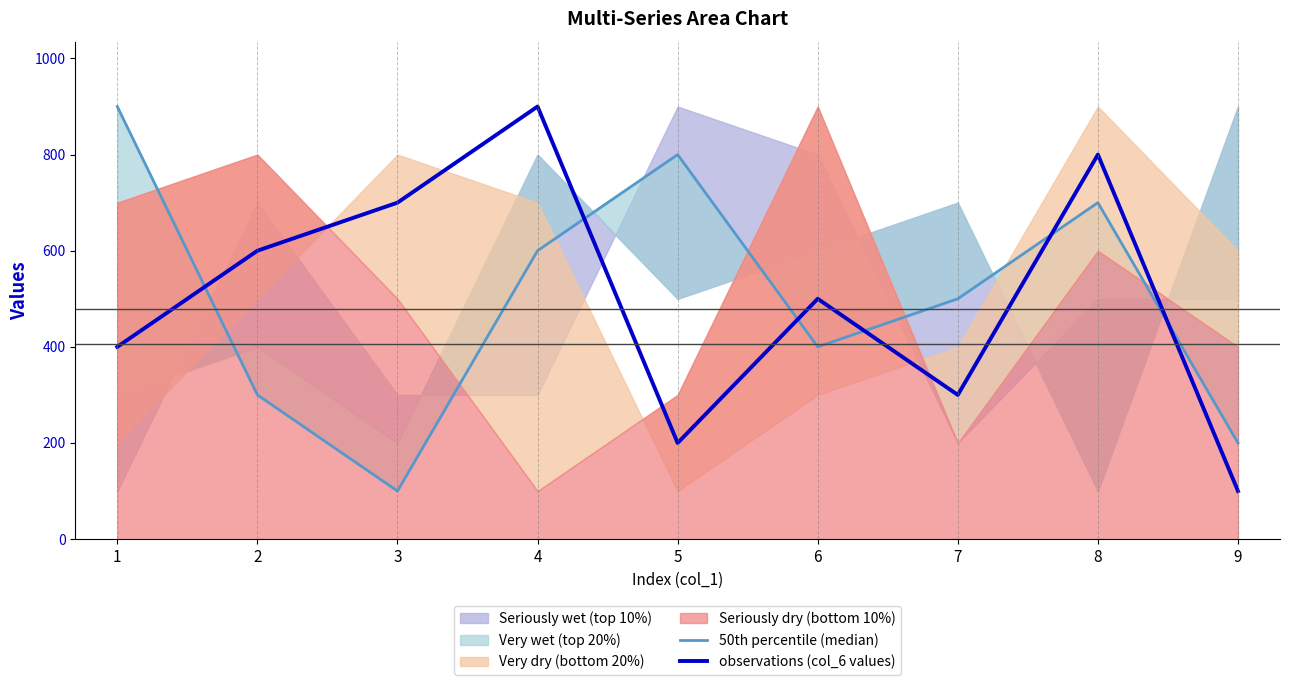

How many data points in 50th percentile (median) are above 500?

4